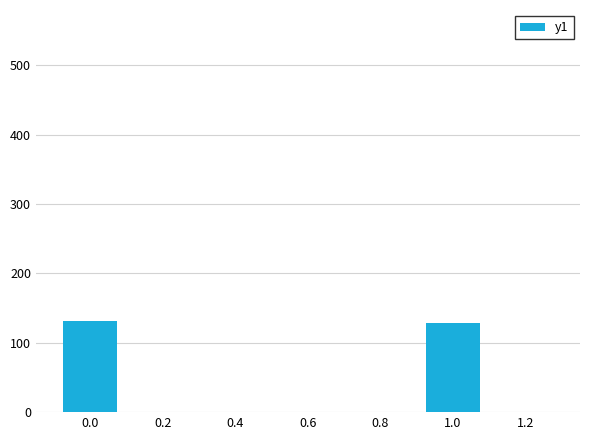

Reading left to right, extract all data points from this chart.

131.8	128.6